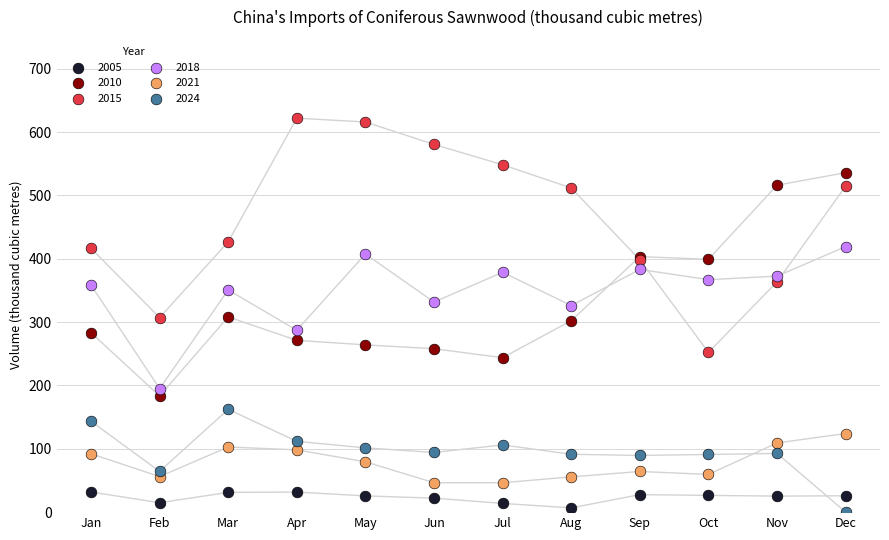

What are all the series names shown in the legend?

2005, 2010, 2015, 2018, 2021, 2024